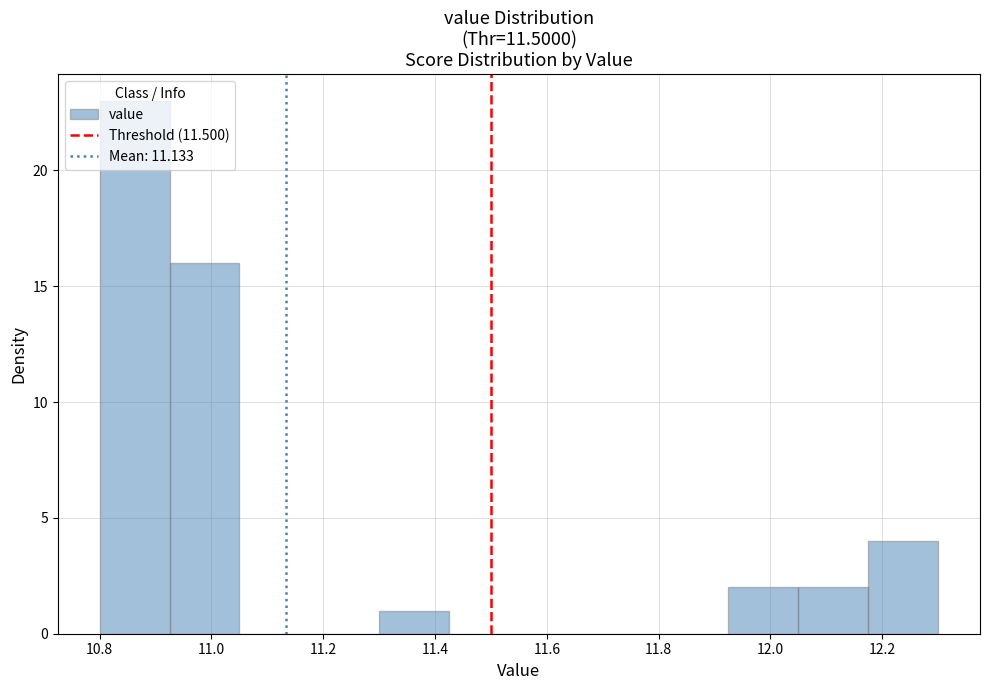

What is the height of the bar covering 11.925 to 12.050 on the x-axis? Neither the bar edges nor the heights are printed on the chart, so give them approximately, as read against the axes.

2